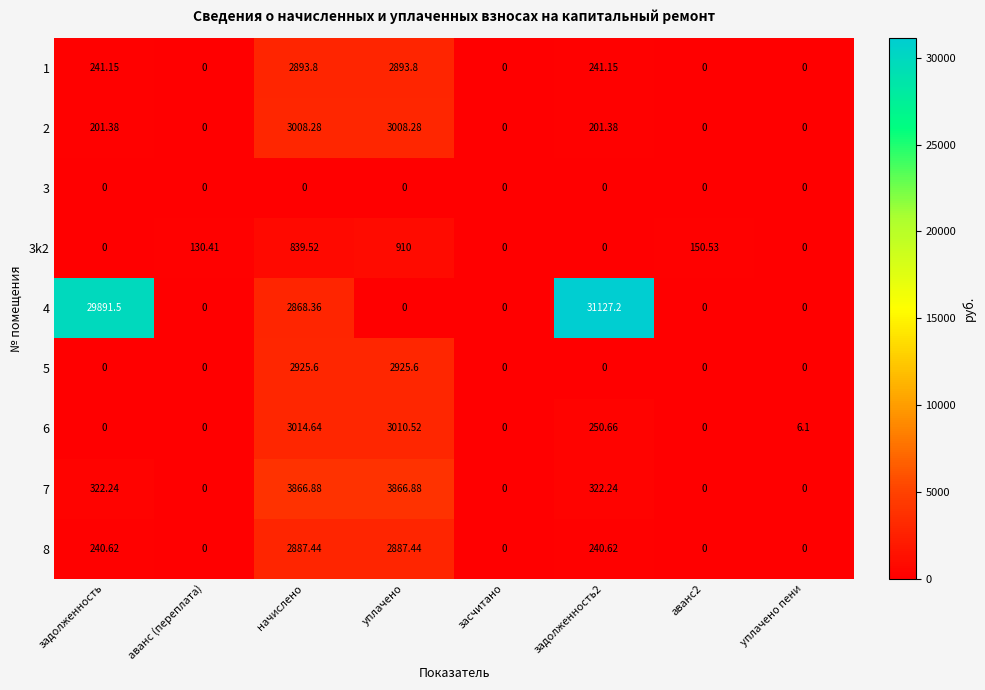

Is the value of 7 at задолженность greater than the value of 4 at аванс2?

Yes